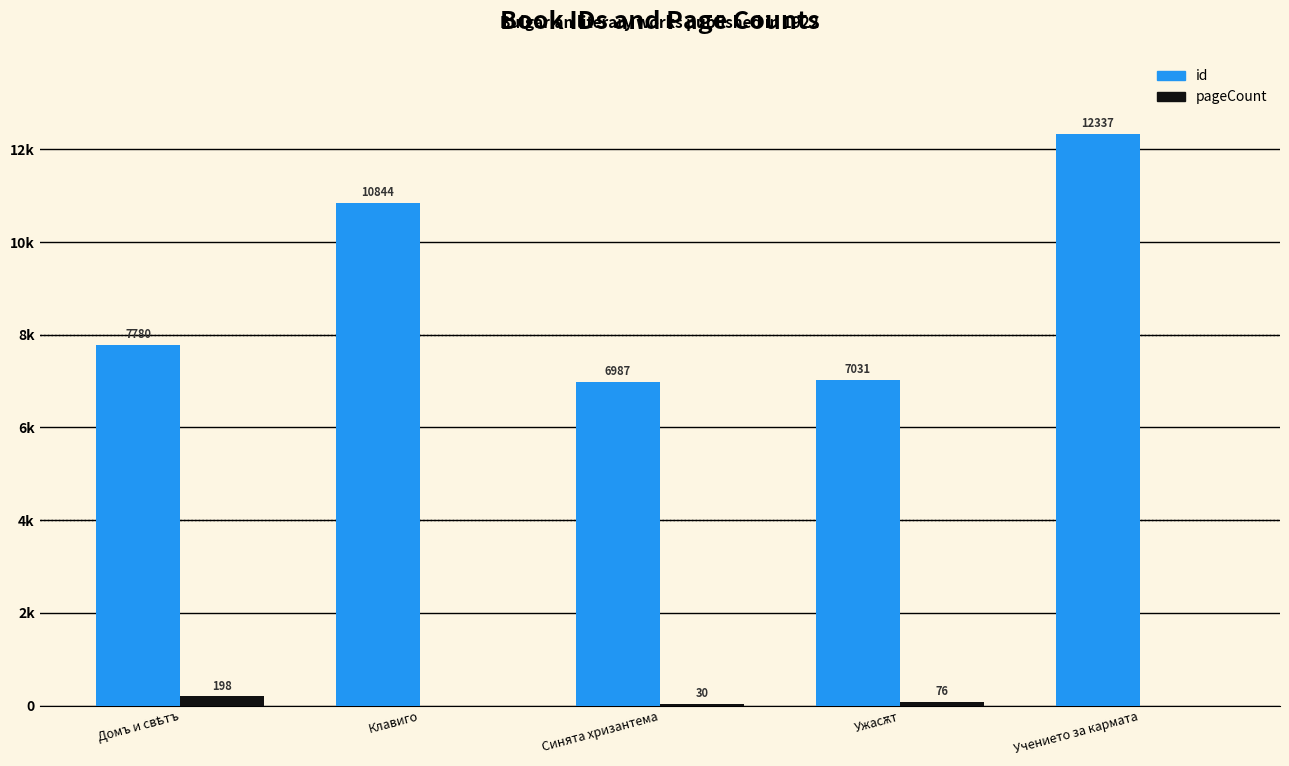

Which has a higher value, Учението за кармата or Домъ и свѣтъ?

Учението за кармата